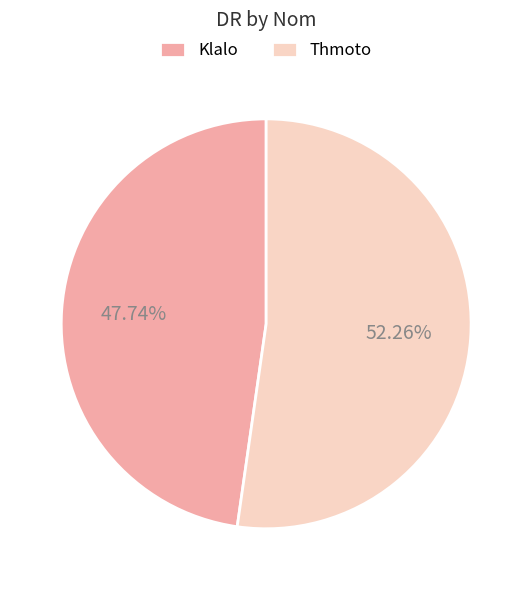

How many slices are in this pie chart?

2